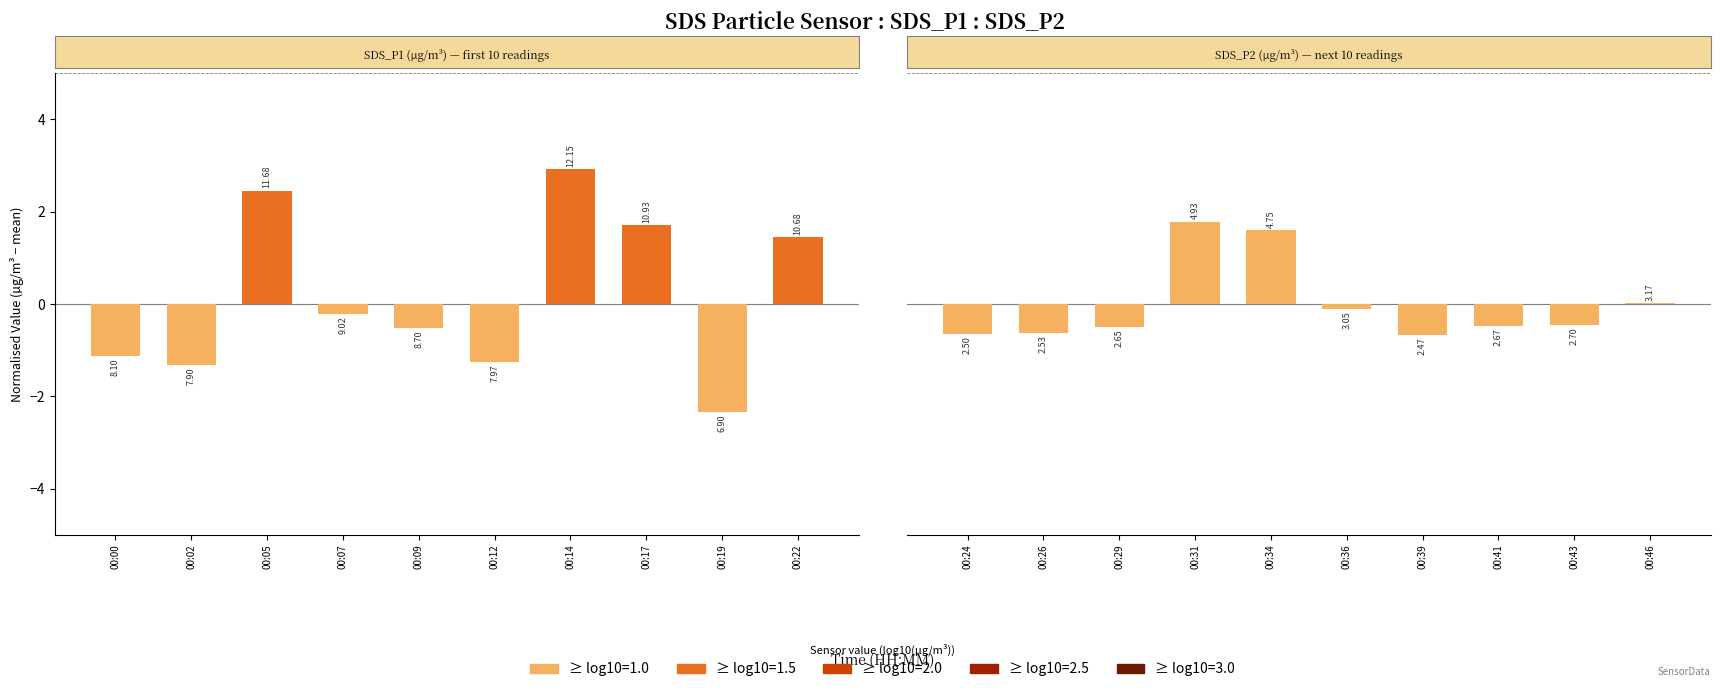

Read the SDS_P1 Readings value at 00:22.

1.5